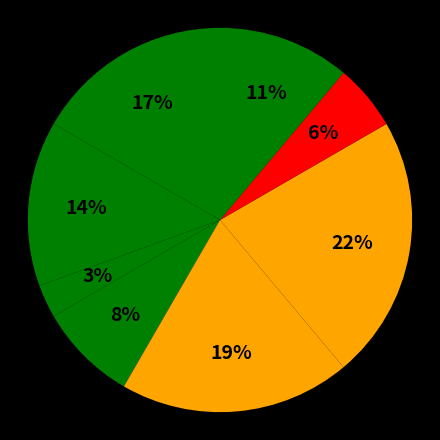

Count the number of slices in the pie.

8